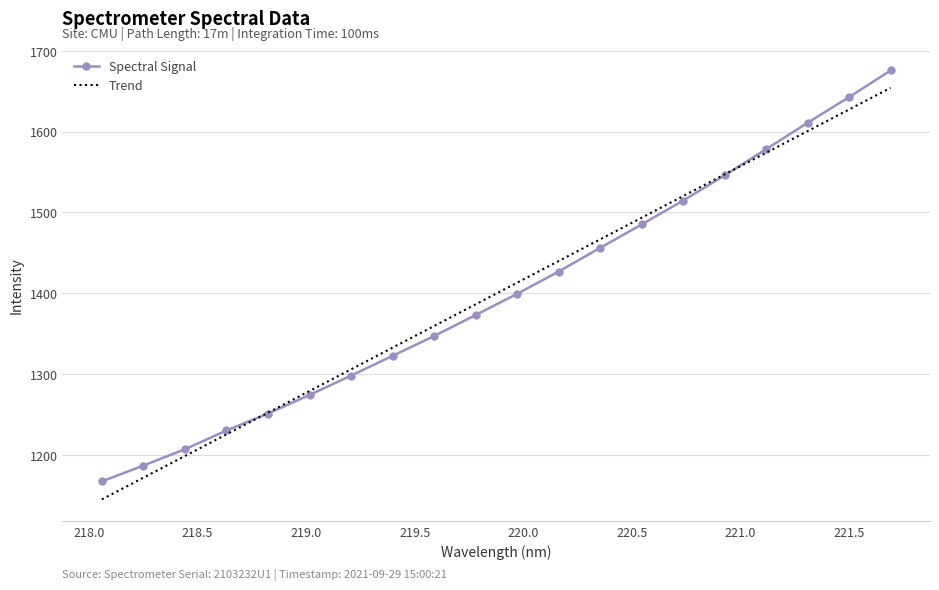

Reading left to right, list all the values displayed in this chart.

Spectral Signal: 1166.9	1186.6	1206.8	1230.0	1251.0	1274.0	1297.9	1322.4	1346.8	1372.9	1399.1	1426.7	1456.0	1485.0	1514.6	1545.7	1578.1	1610.8	1642.6	1675.5
Trend: 1144.8	1171.6	1198.4	1225.2	1252.0	1278.9	1305.7	1332.5	1359.3	1386.1	1412.9	1439.7	1466.5	1493.3	1520.1	1546.9	1573.7	1600.5	1627.3	1654.1